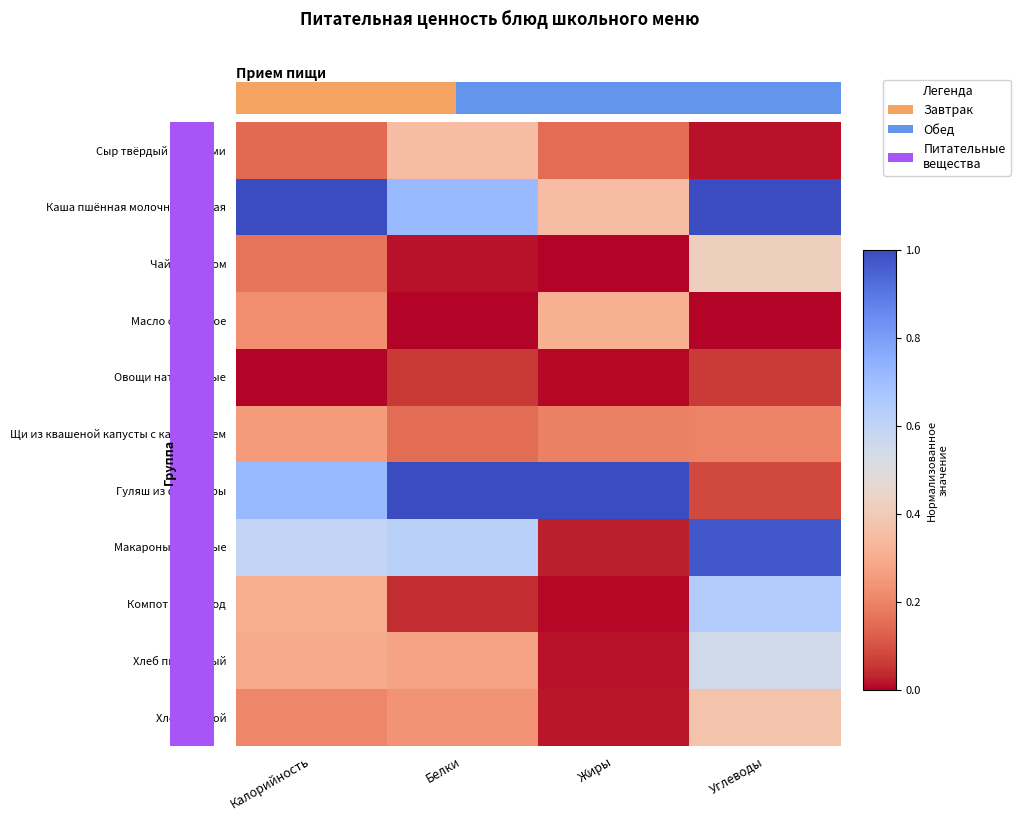

At how many categories does at least one series exceed 0?

4